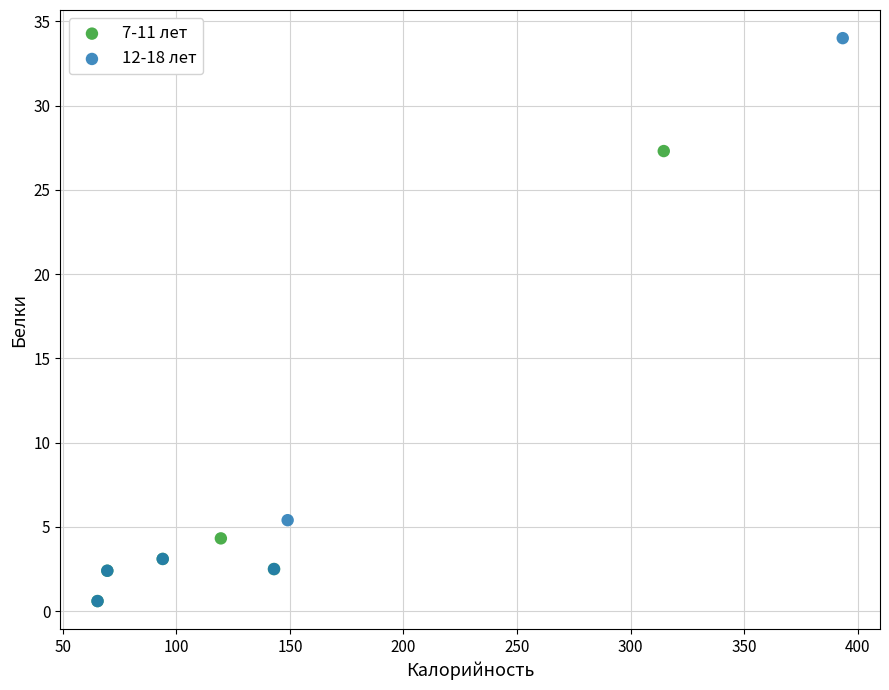

Which series contains the highest Y value?

12-18 лет